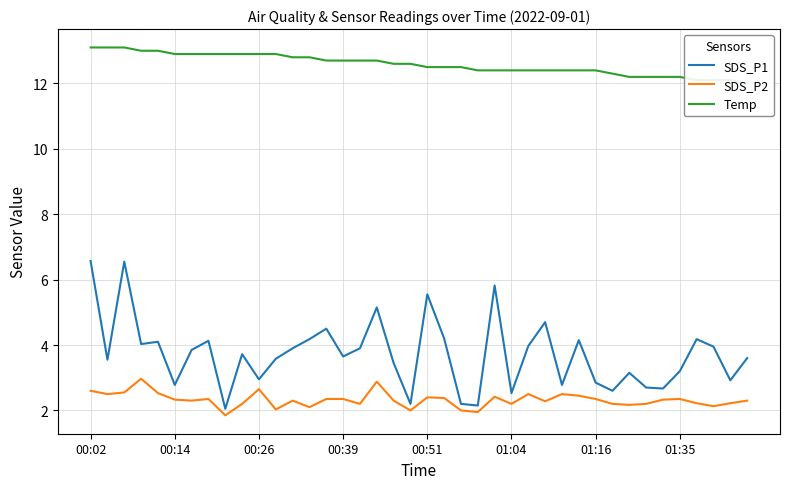

What is the sum of all SDS_P1 values?

148.7